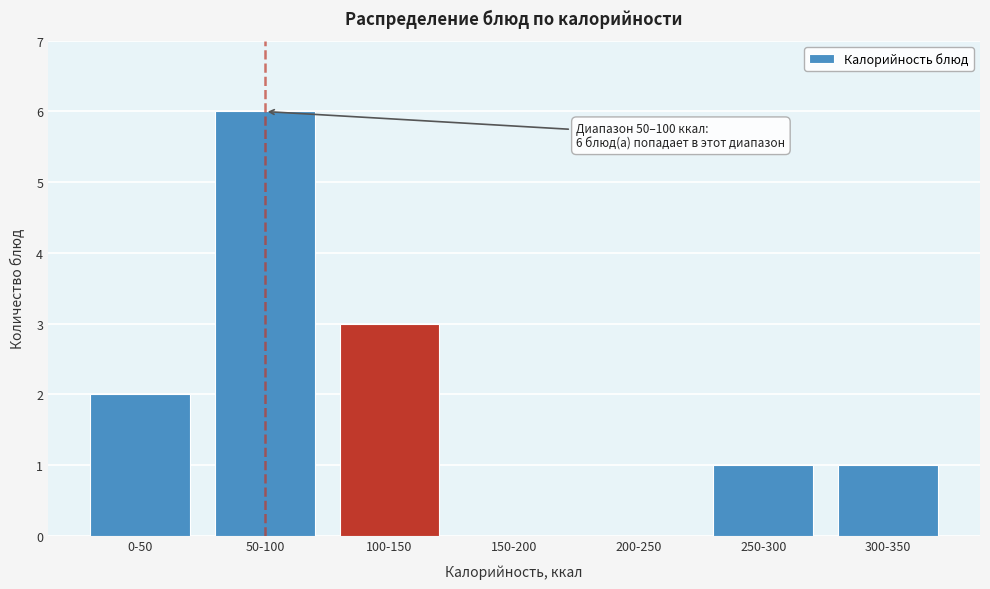

Reading left to right, extract all data points from this chart.

0-50=2	50-100=6	100-150=3	150-200=0	200-250=0	250-300=1	300-350=1